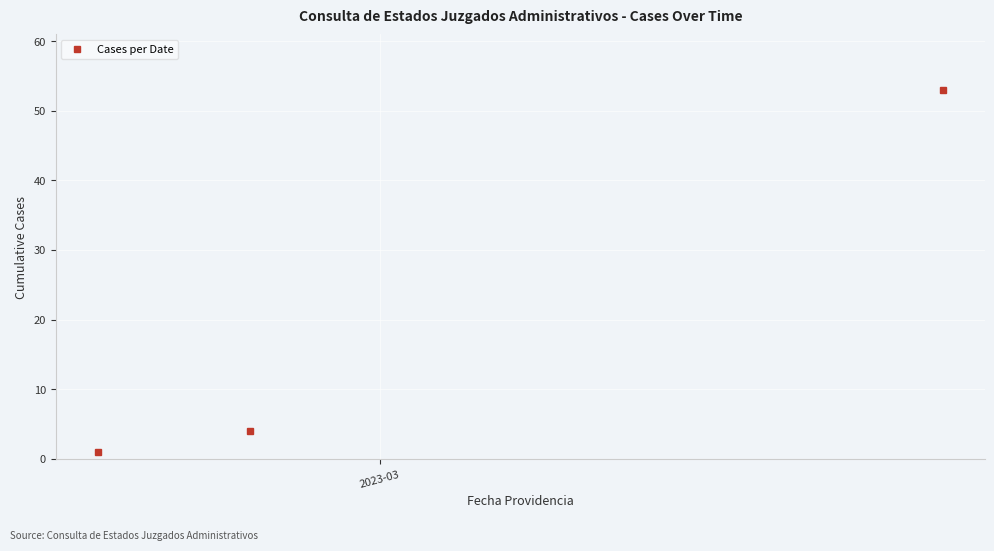

How many categories are shown in the chart?

3